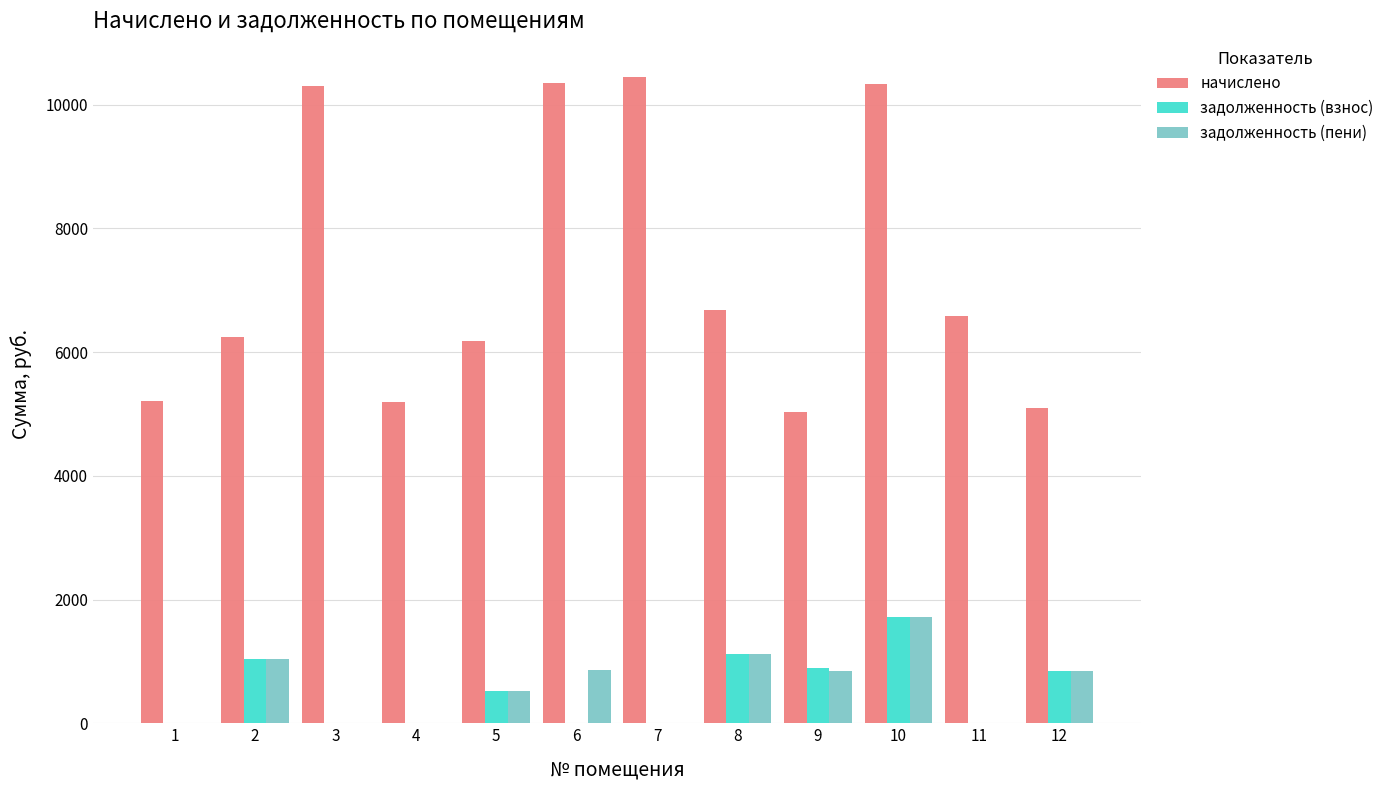

What are all the series names shown in the legend?

начислено, задолженность (взнос), задолженность (пени)